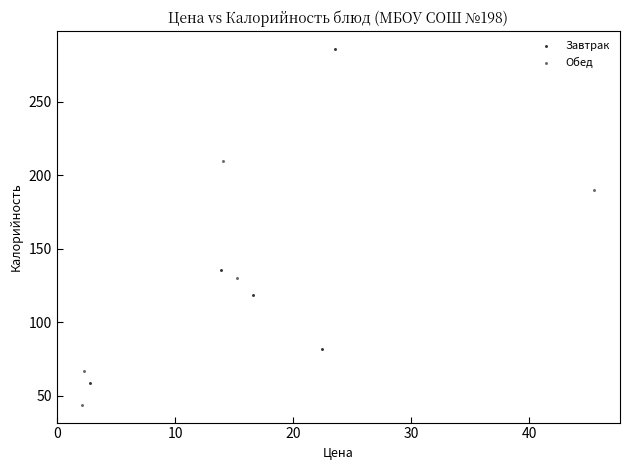

Which series has the widest spread of Y values?

Завтрак